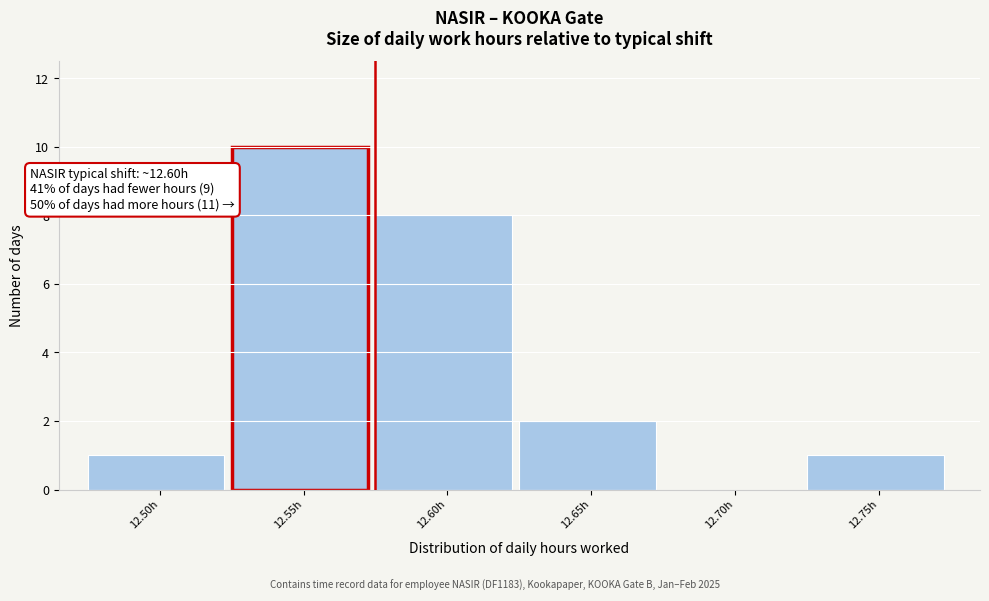

Reading left to right, what are all the values shown in this chart?

12.50h=1	12.55h=10	12.60h=8	12.65h=2	12.70h=0	12.75h=1